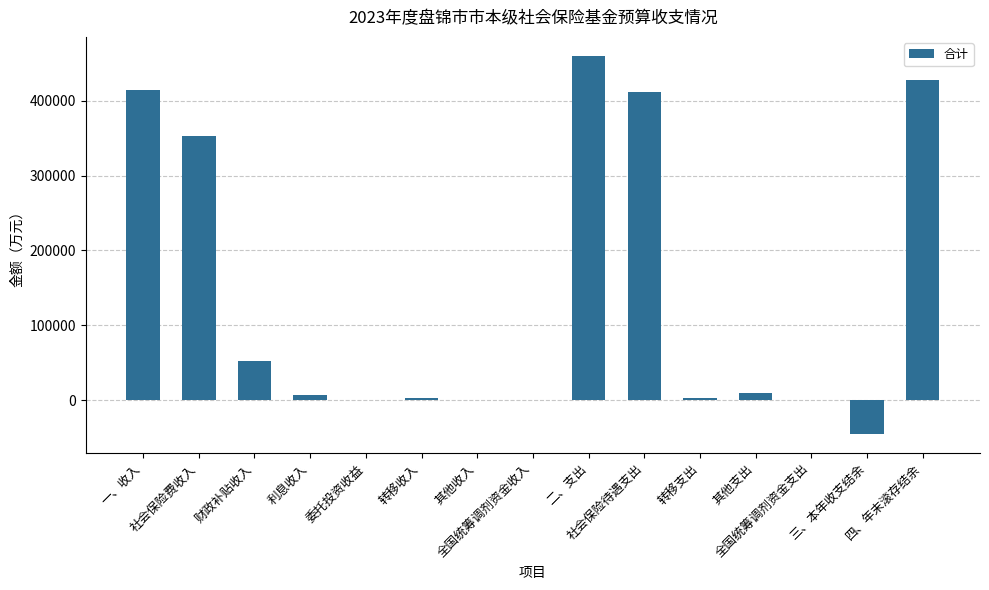

At which label does the data first exceed 6610?

一、收入